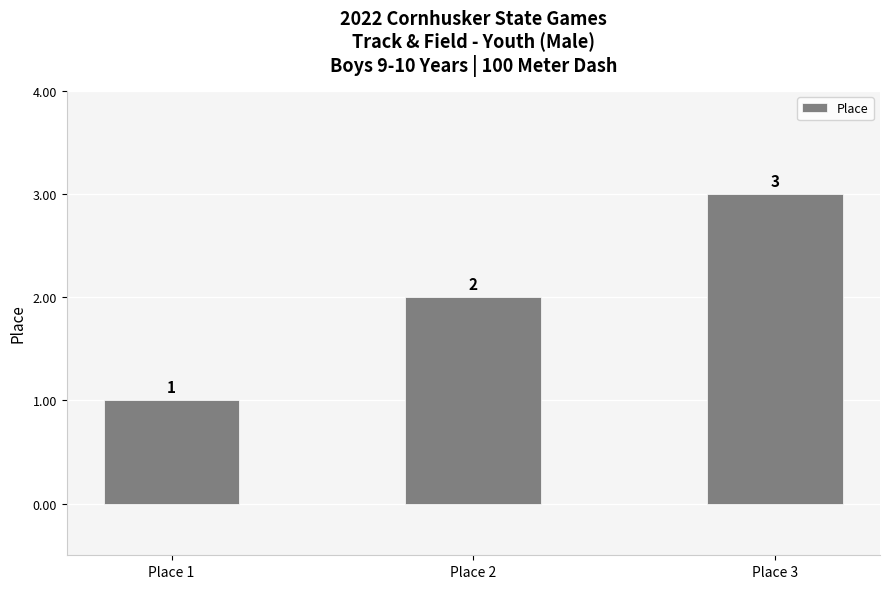

What is the value of the 2nd bar from the left?

2